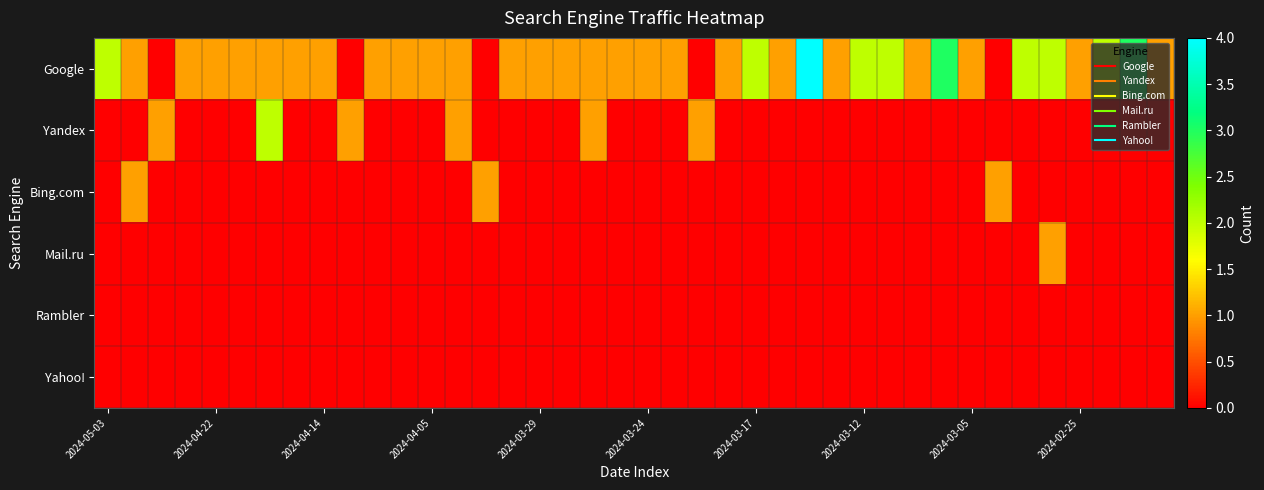

Which series has the largest total across all categories?

Google